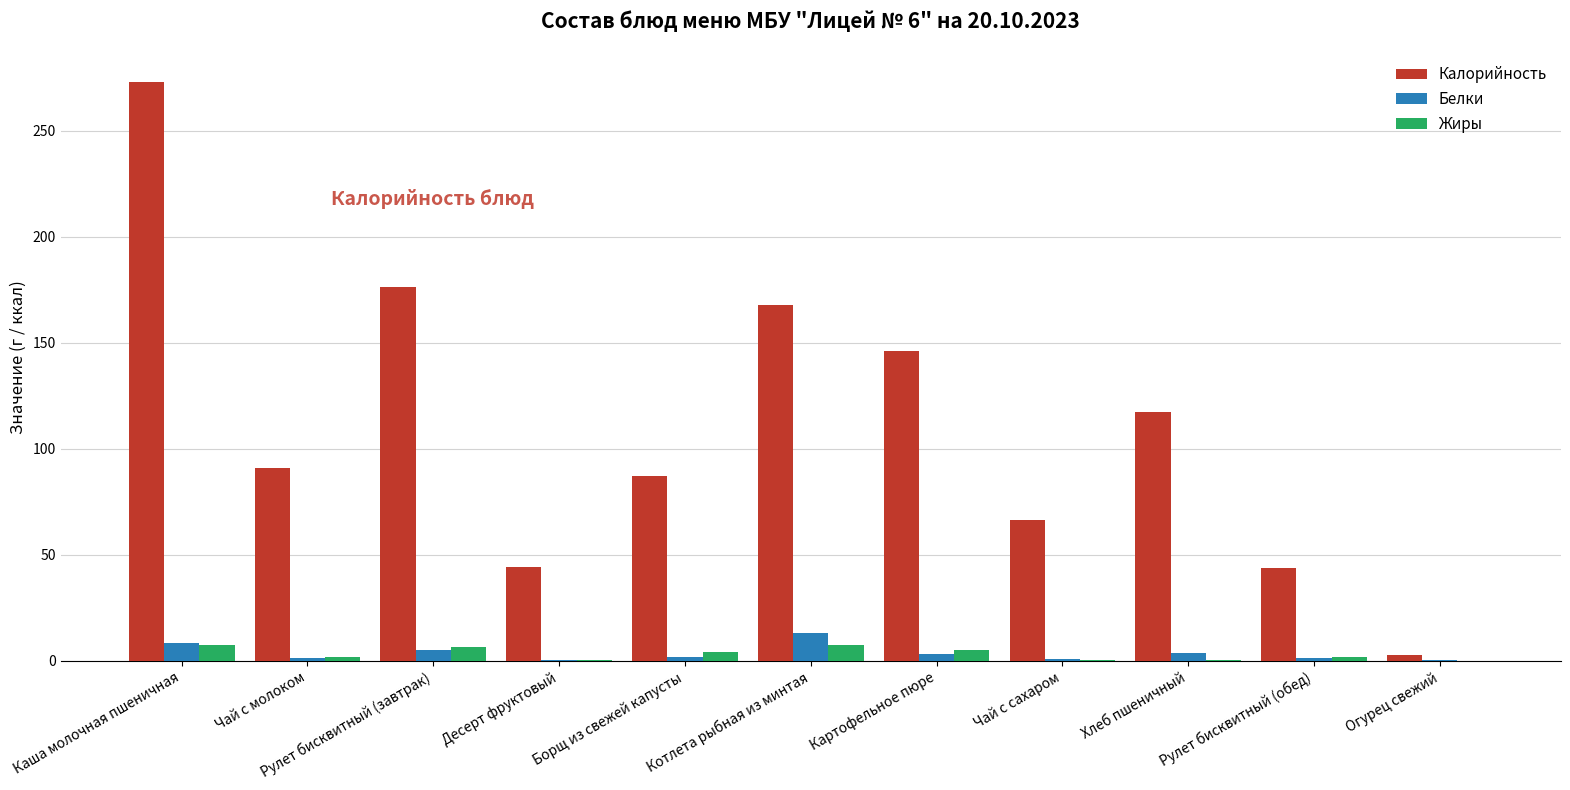

How many groups of bars are there?

11